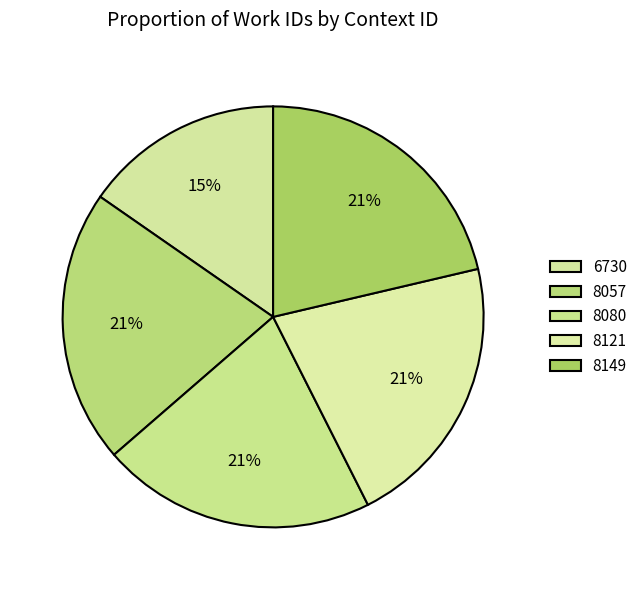

What is the largest slice in the pie chart?

8149